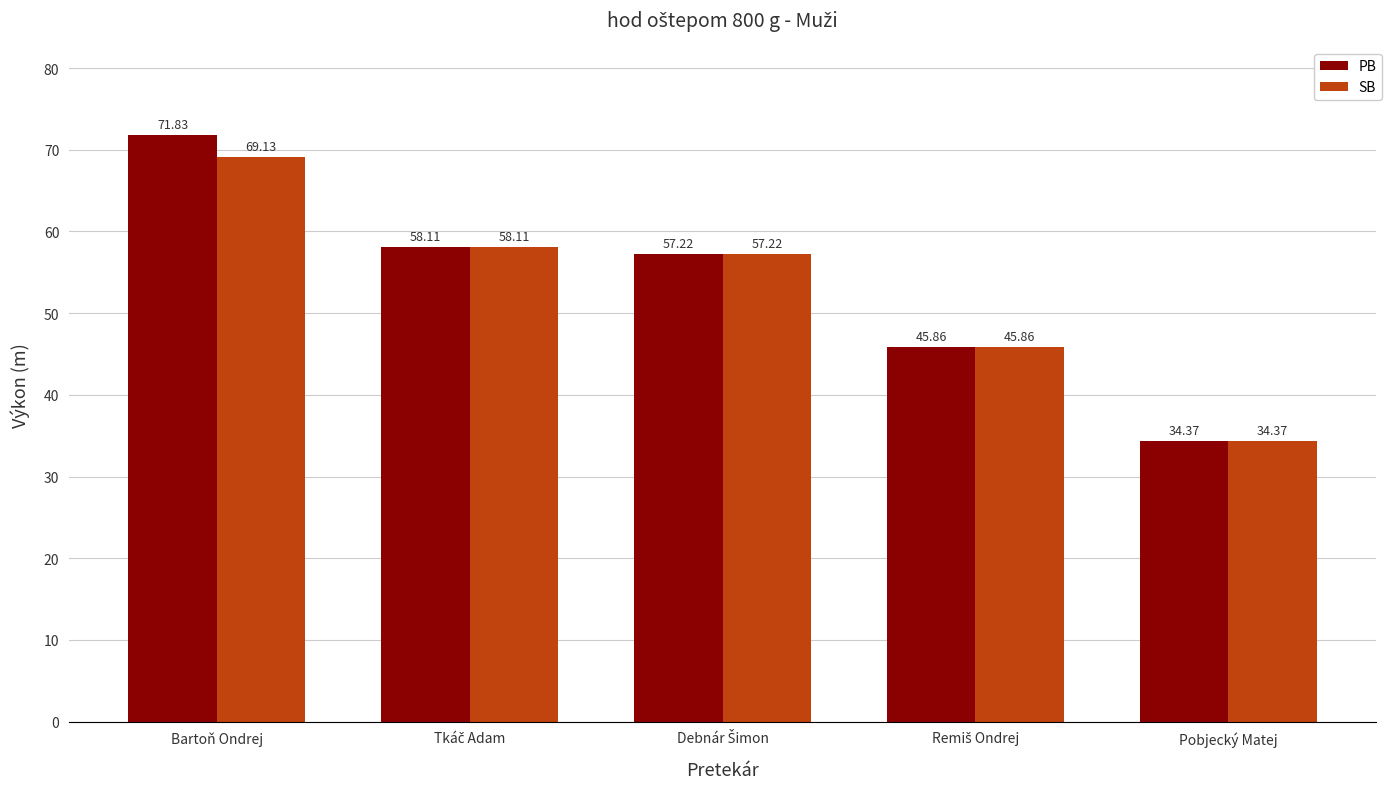

The value of PB at Bartoň Ondrej is 111.7. True or false?

False